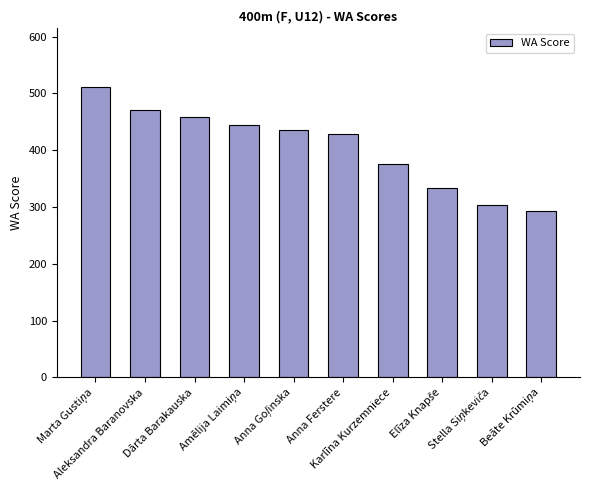

What is the value of the 3rd bar from the left?

458